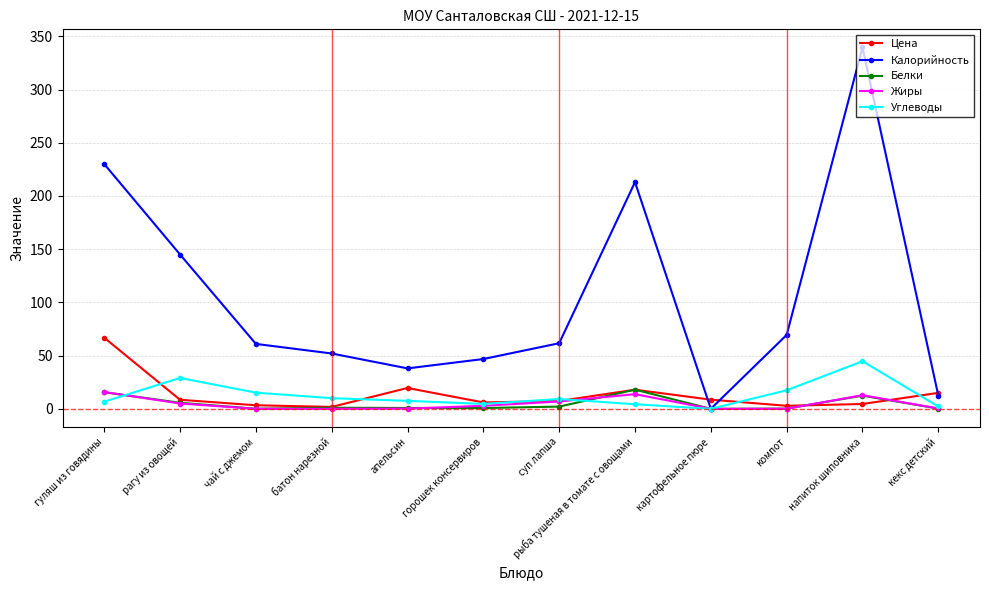

What is the maximum value shown in the chart?

339.6